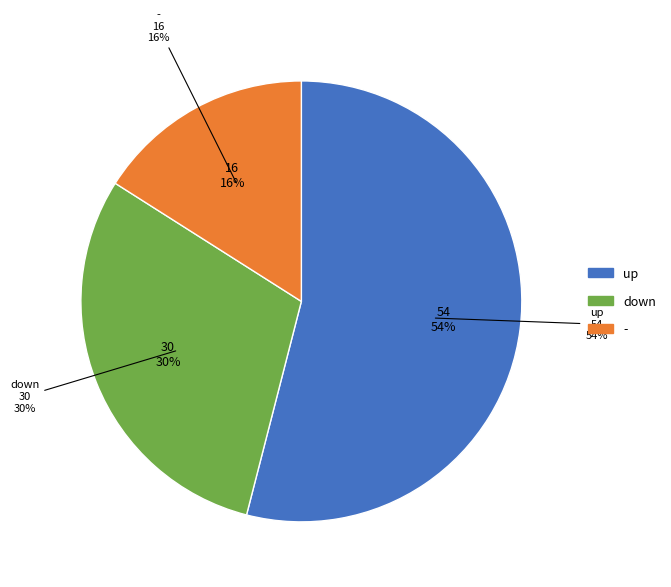

Between down and up, which is larger?

up